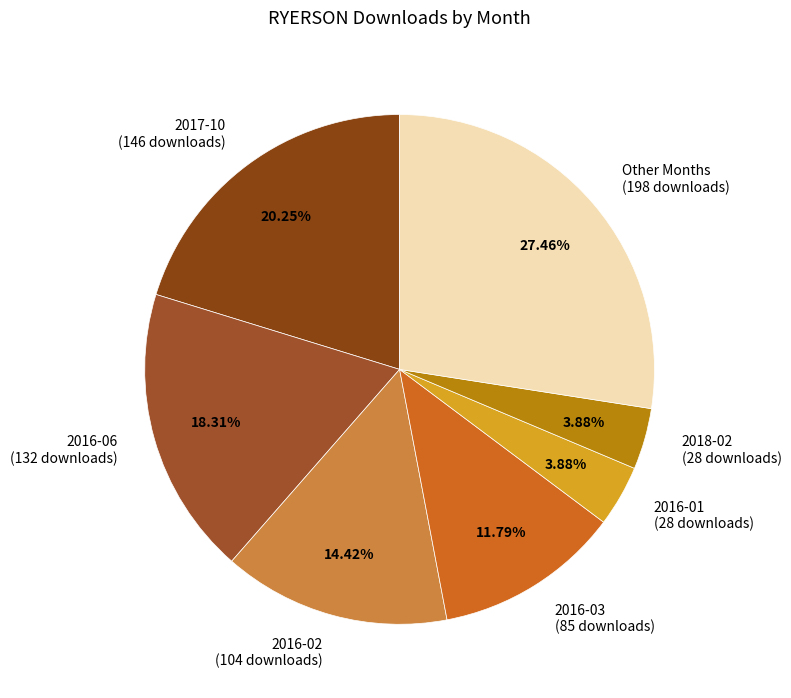

What is the ratio of the value at 2016-02 (104 downloads) to the value at 2017-10 (146 downloads)?

0.7